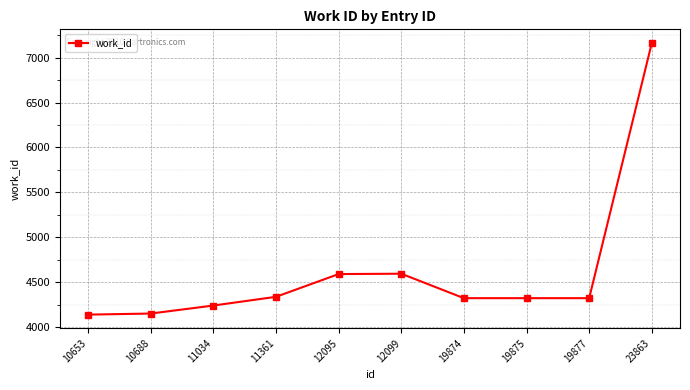

What is the greatest value displayed?

7163